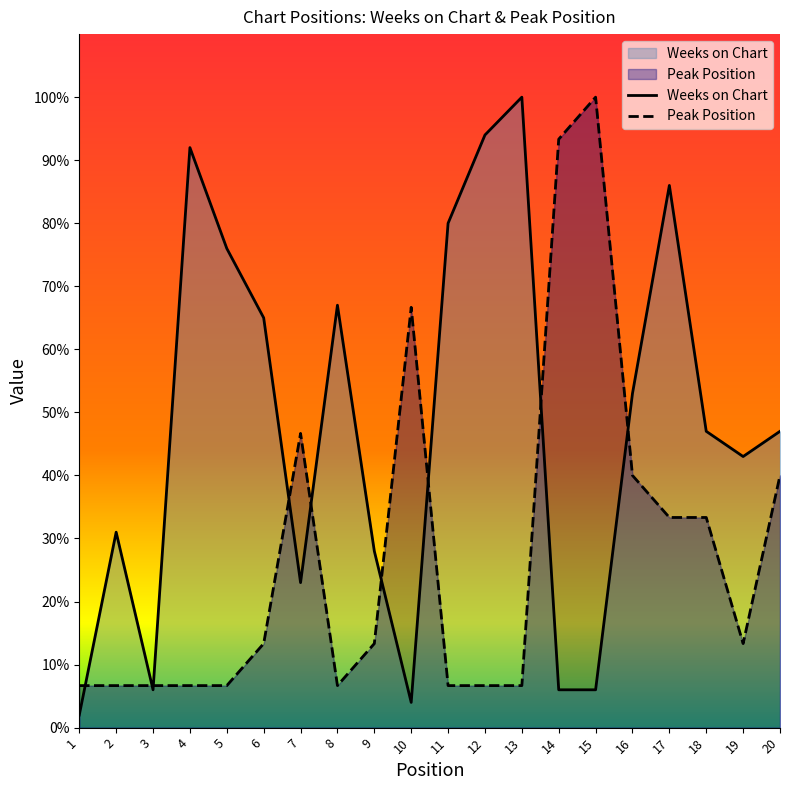

Reading right to left, list all the values displayed in this chart.

Weeks on Chart: 47.0	43.0	47.0	86.0	53.0	6.0	6.0	100.0	94.0	80.0	4.0	28.0	67.0	23.0	65.0	76.0	92.0	6.0	31.0	2.0
Peak Position: 40.0	13.3	33.3	33.3	40.0	100.0	93.3	6.7	6.7	6.7	66.7	13.3	6.7	46.7	13.3	6.7	6.7	6.7	6.7	6.7